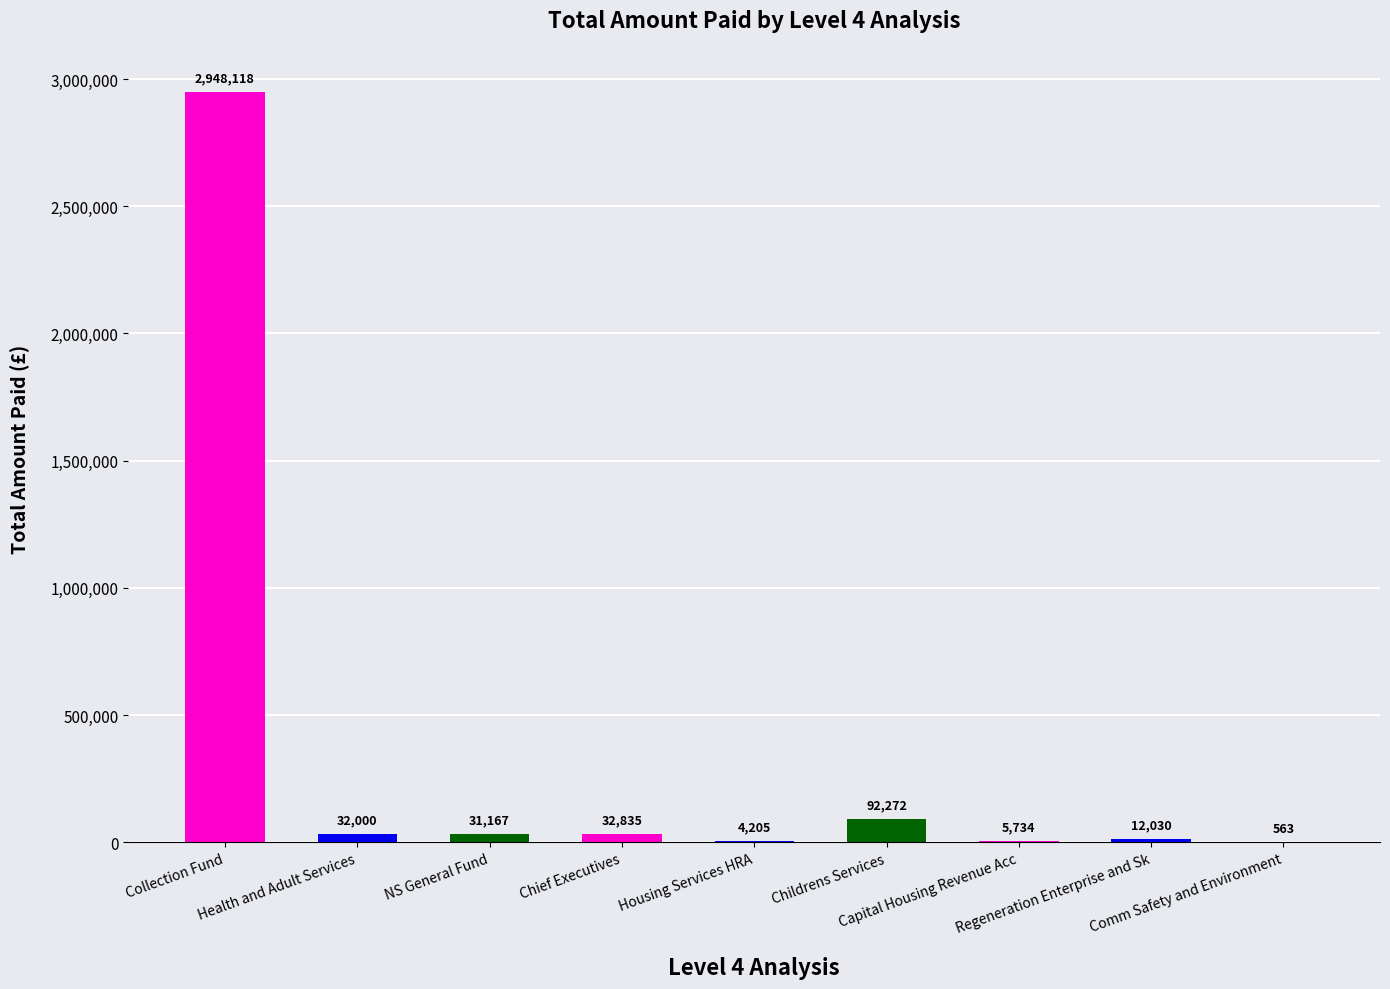

Count the number of data series in this chart.

1